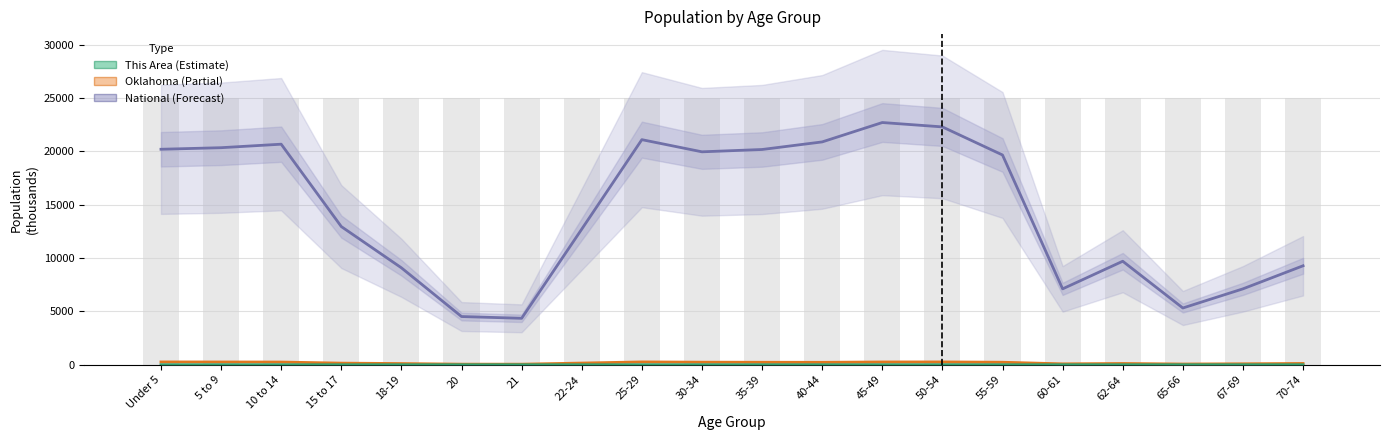

Which series has the largest range (max minus min)?

National (thousands)